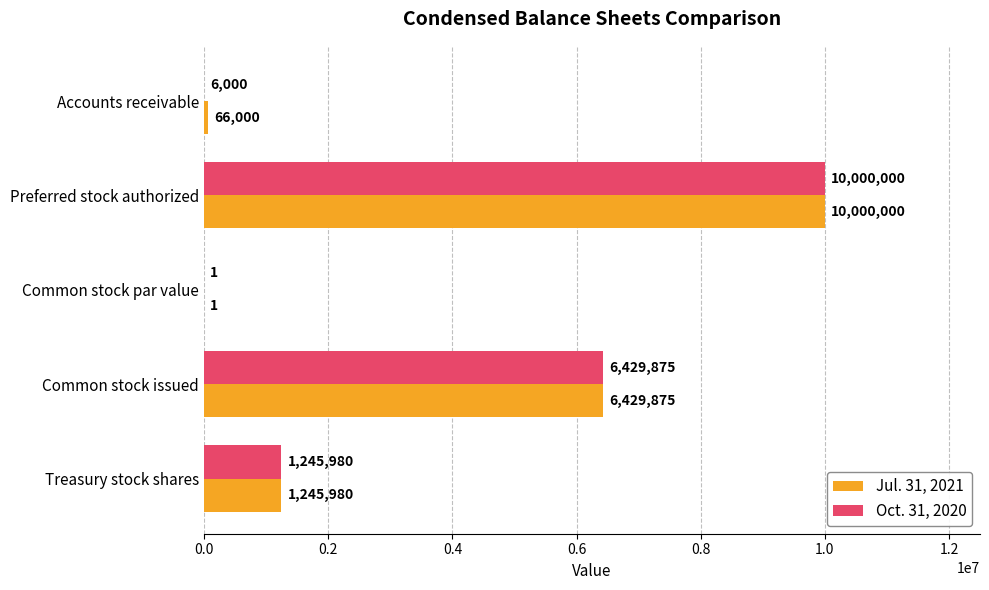

Which series has the largest total across all categories?

Jul. 31, 2021